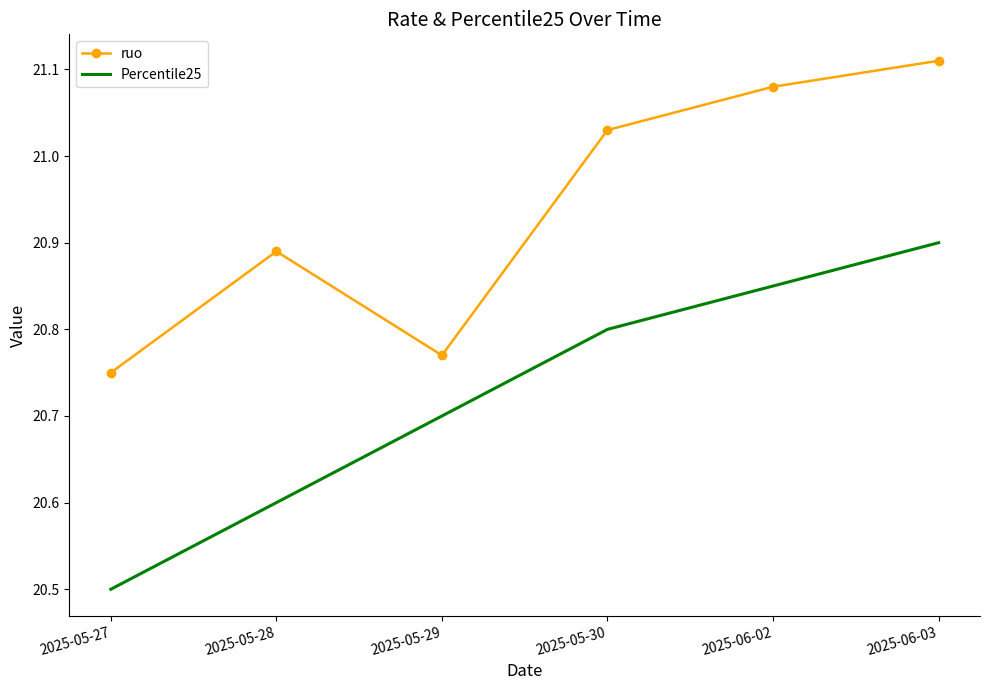

Rank the categories by ruo value from highest to lowest.

2025-06-03, 2025-06-02, 2025-05-30, 2025-05-28, 2025-05-29, 2025-05-27